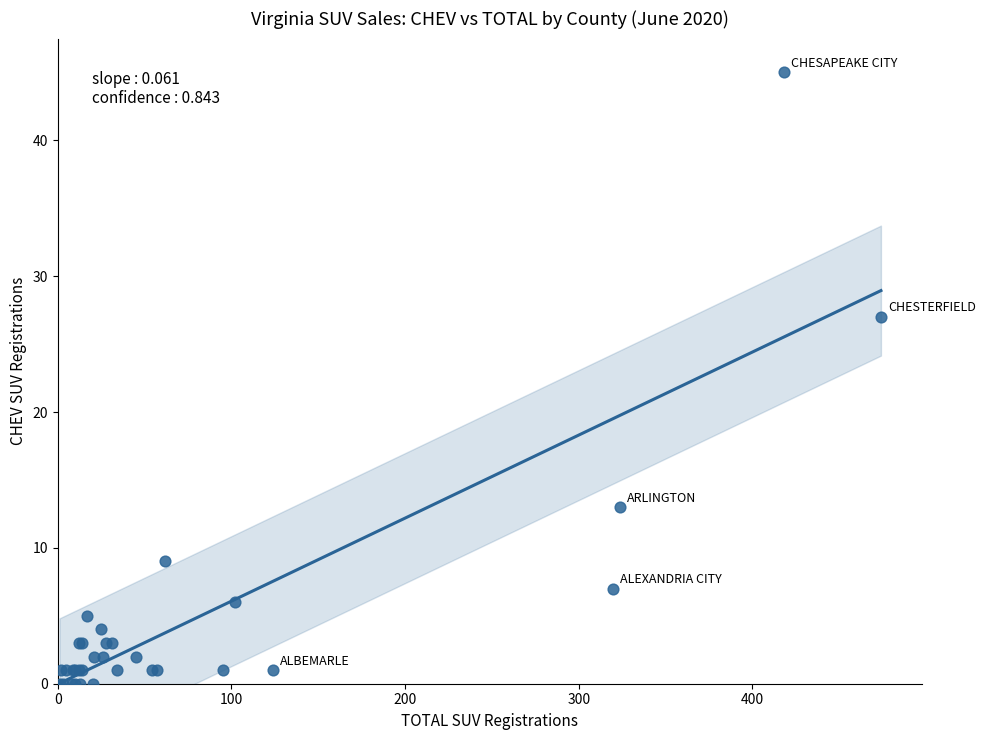

What Y value in the scatter plot is closest to 22?

27